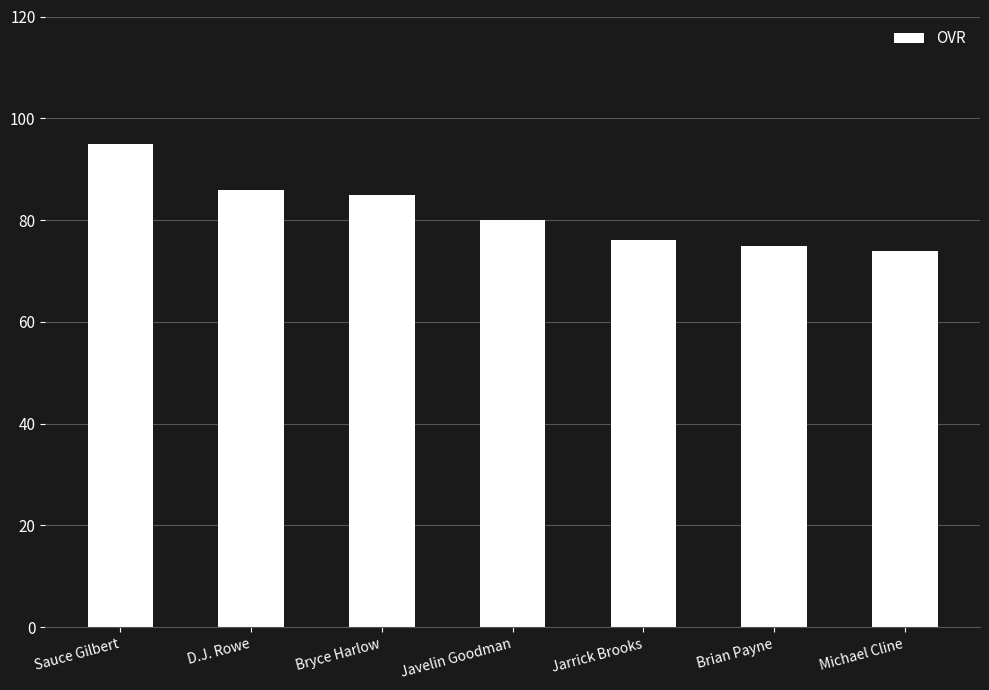

At which label does the data first exceed 80?

Sauce Gilbert